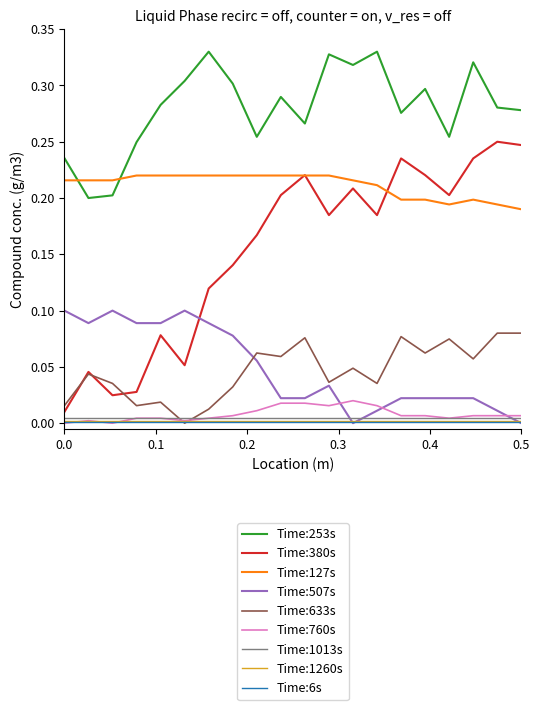

Which series has the largest total across all categories?

Time:253s